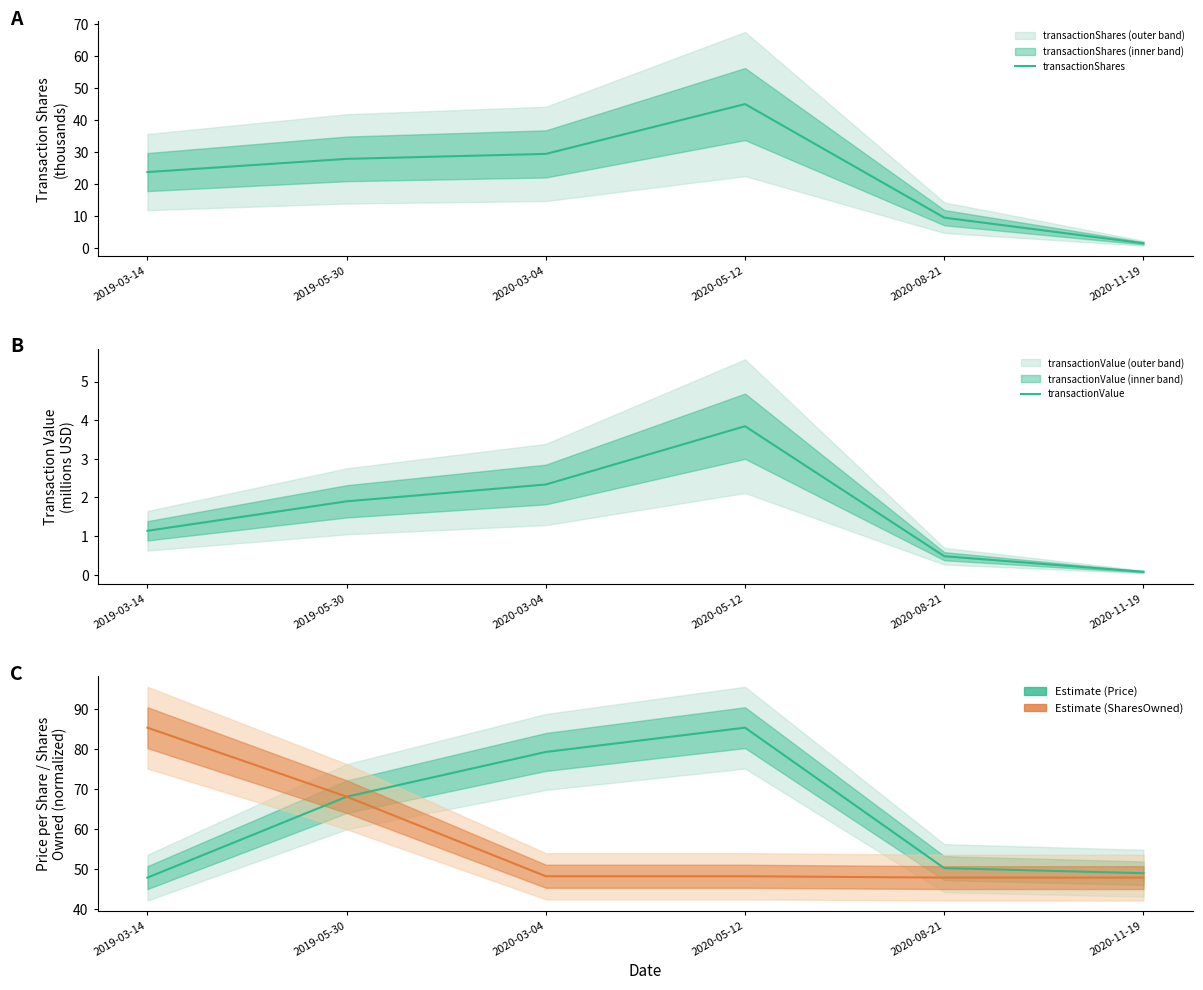

True or false: transactionShares has a value of 1.6 at 2020-11-19.

True